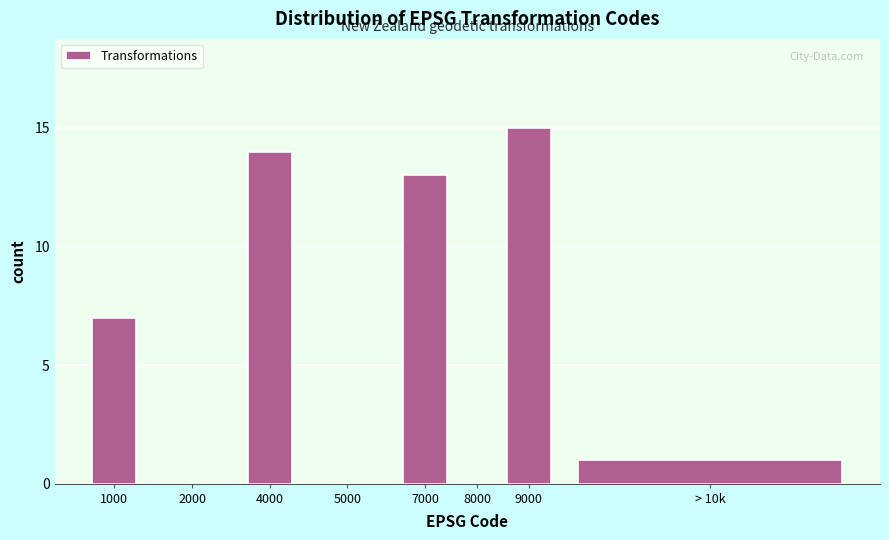

Reading right to left, list all the values displayed in this chart.

> 10k=1	9000=15	8000=0	7000=13	5000=0	4000=14	2000=0	1000=7